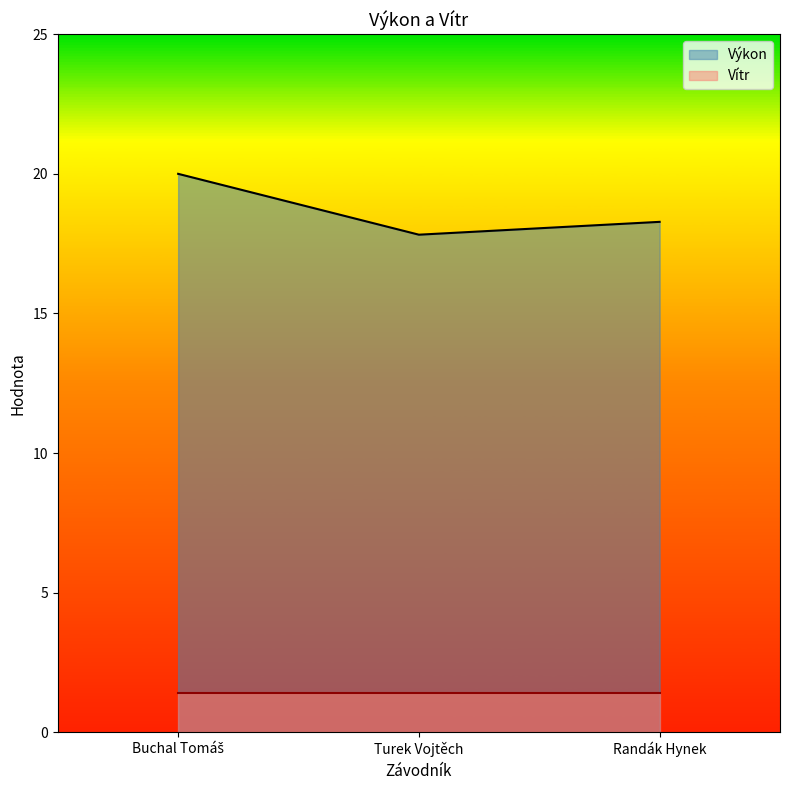

What is the minimum value shown in the chart?

1.4